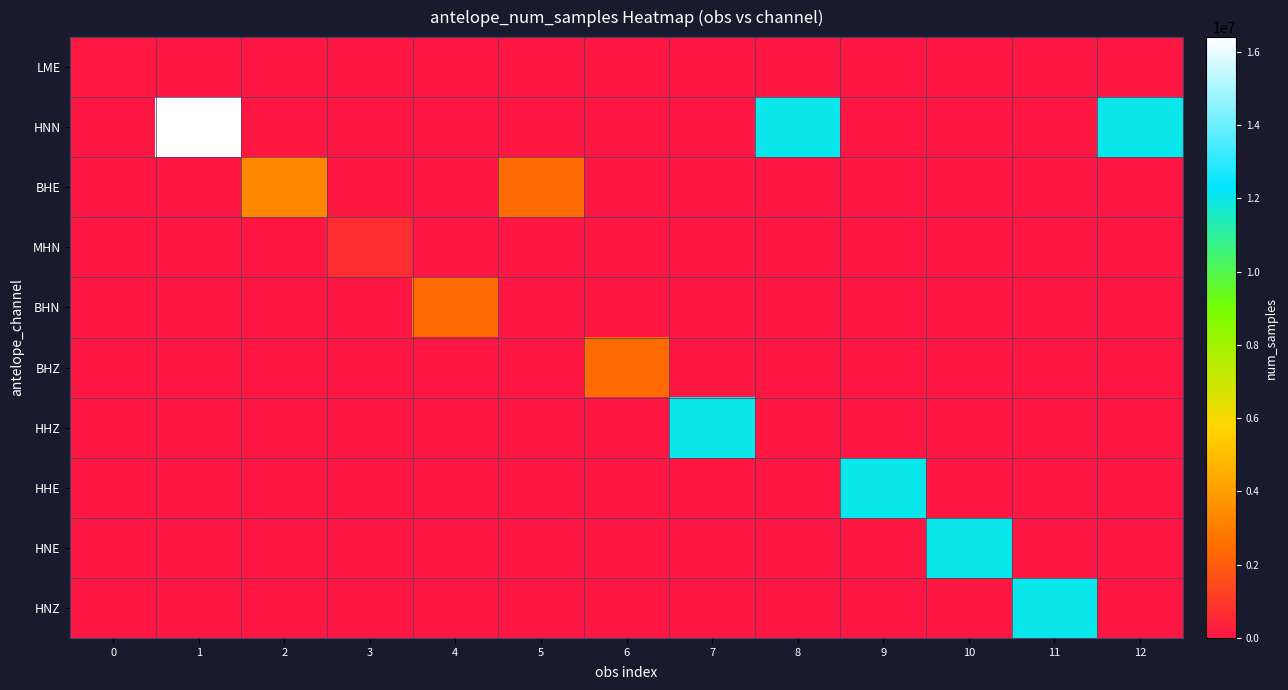

Between 8 and 2, which is larger?

8